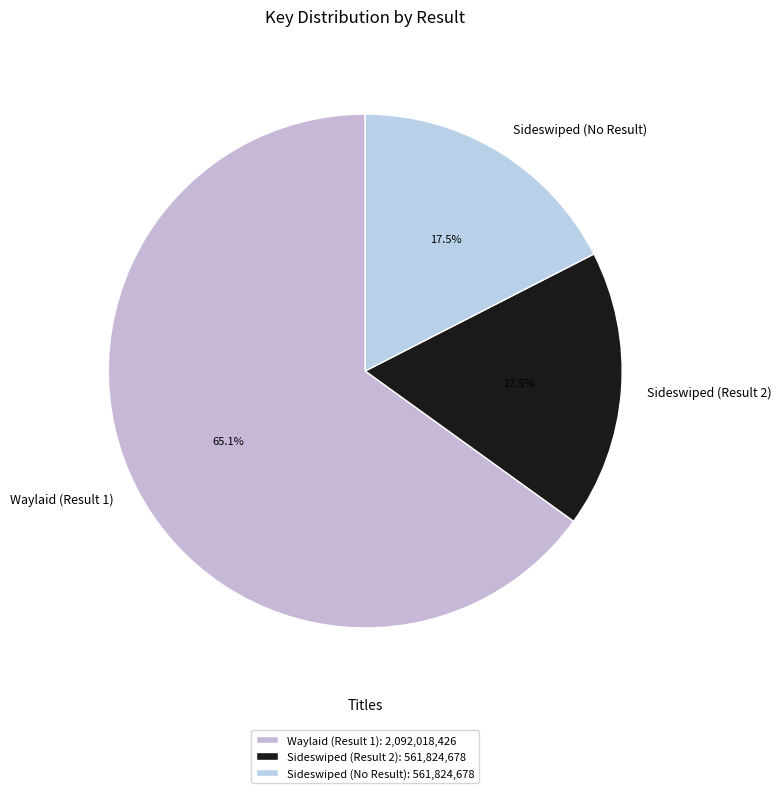

Is there any slice that represents more than half of the pie?

Yes